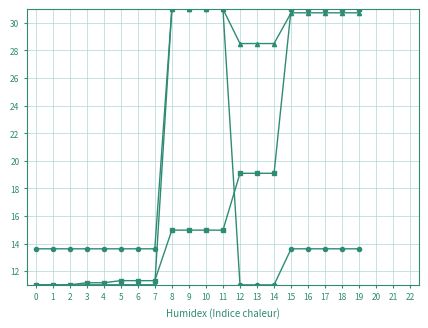

What is the spread (max minus min) of values at 11?

16.0